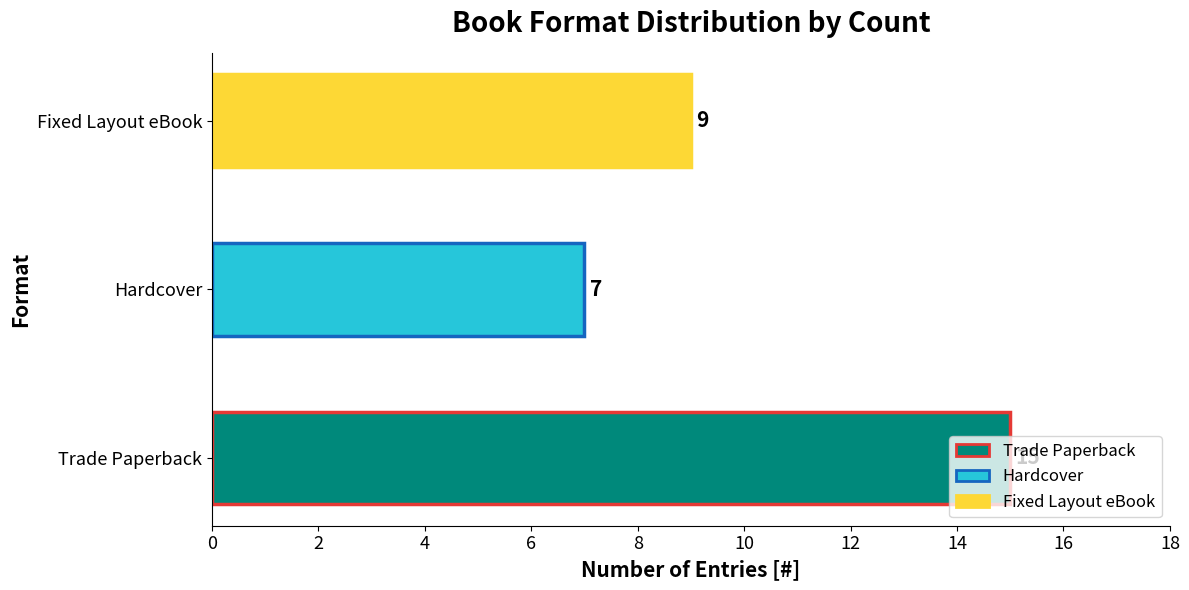

How many series are shown in this chart?

1